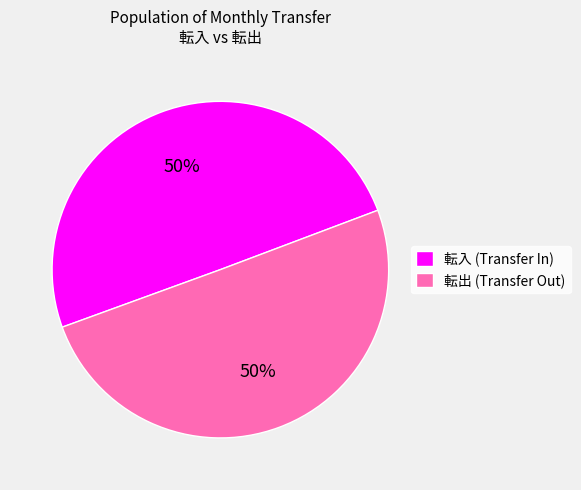

Is it true that 転入 (Transfer In) is 50% of the pie?

True